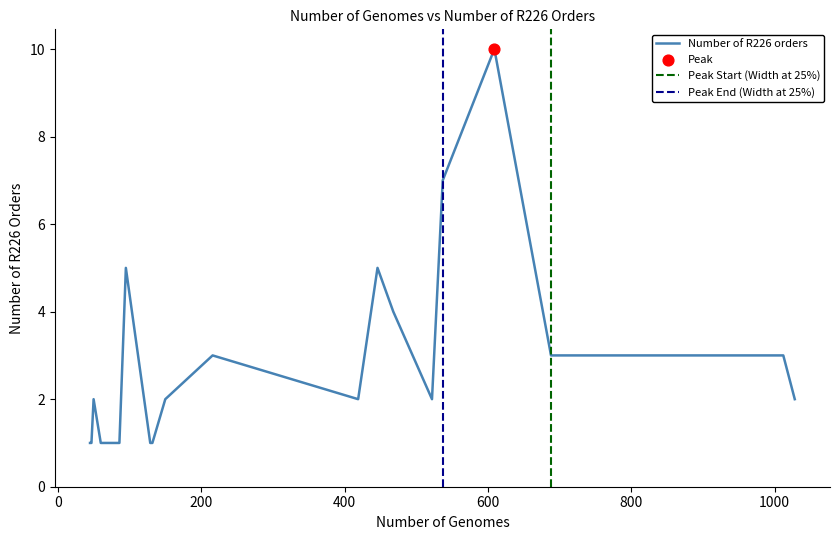

What is the highest value of the Number of R226 orders series?

10